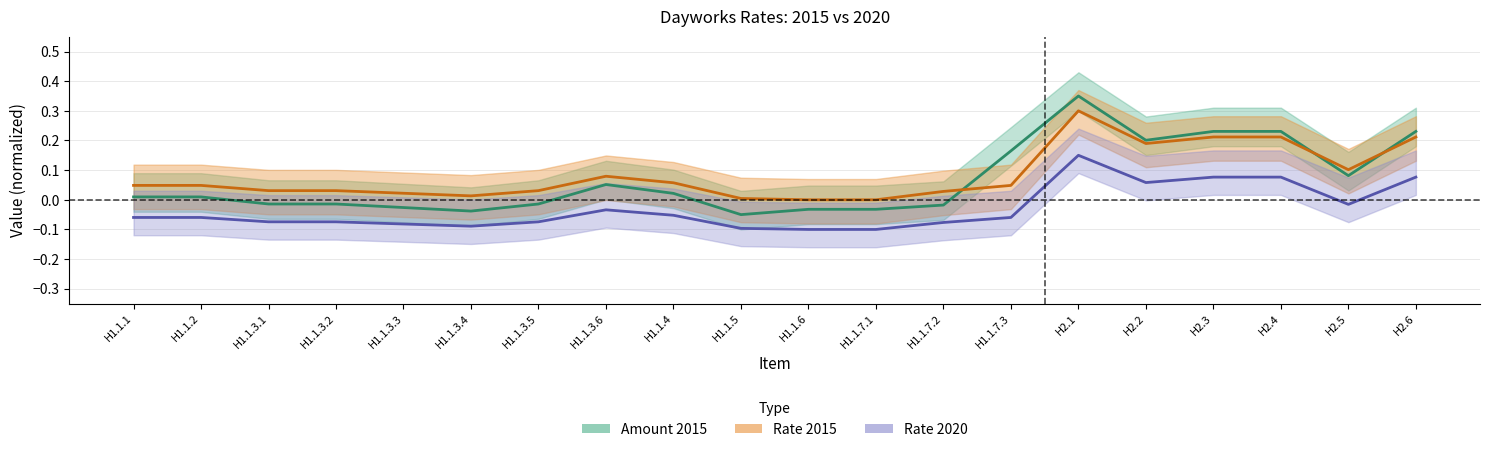

How many values in the Rate 2020 series are below 0?

15